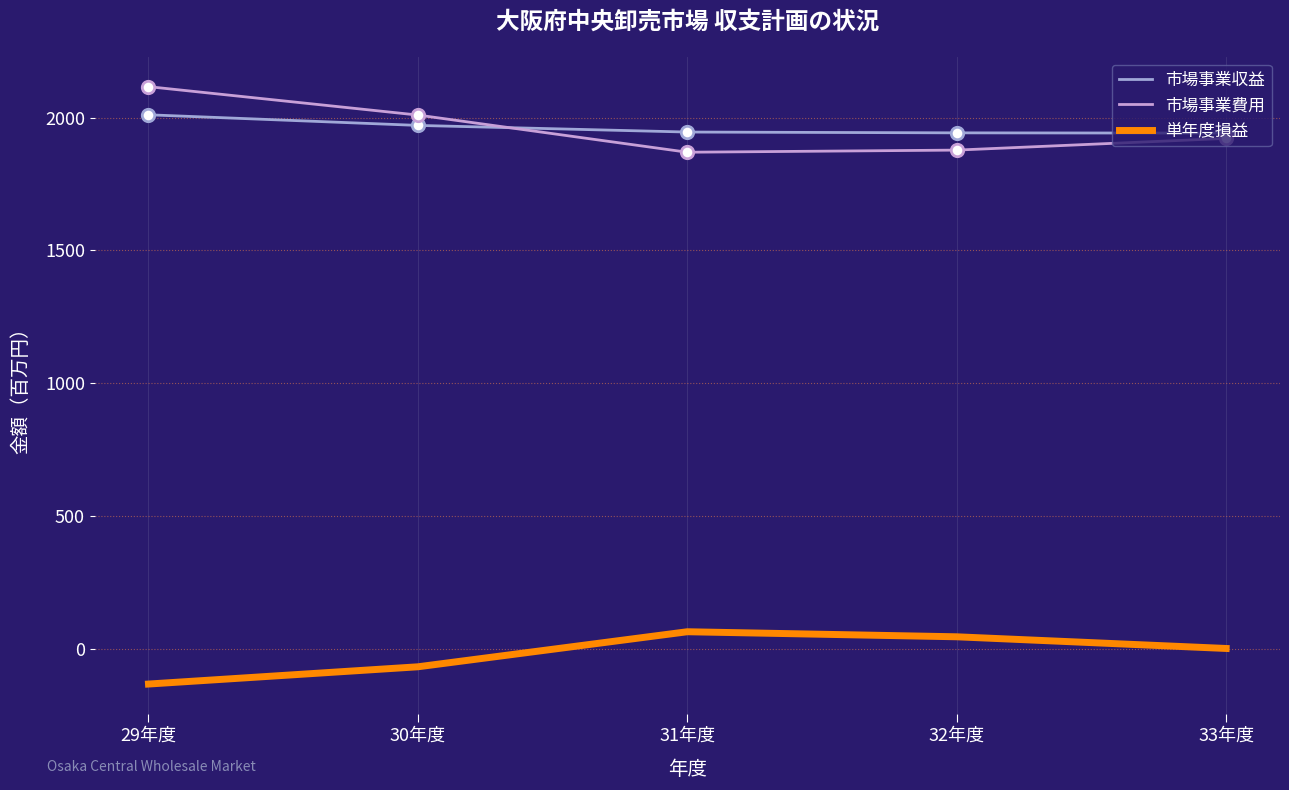

Is the value of 市場事業費用 at 32年度 greater than the value of 単年度損益 at 29年度?

Yes